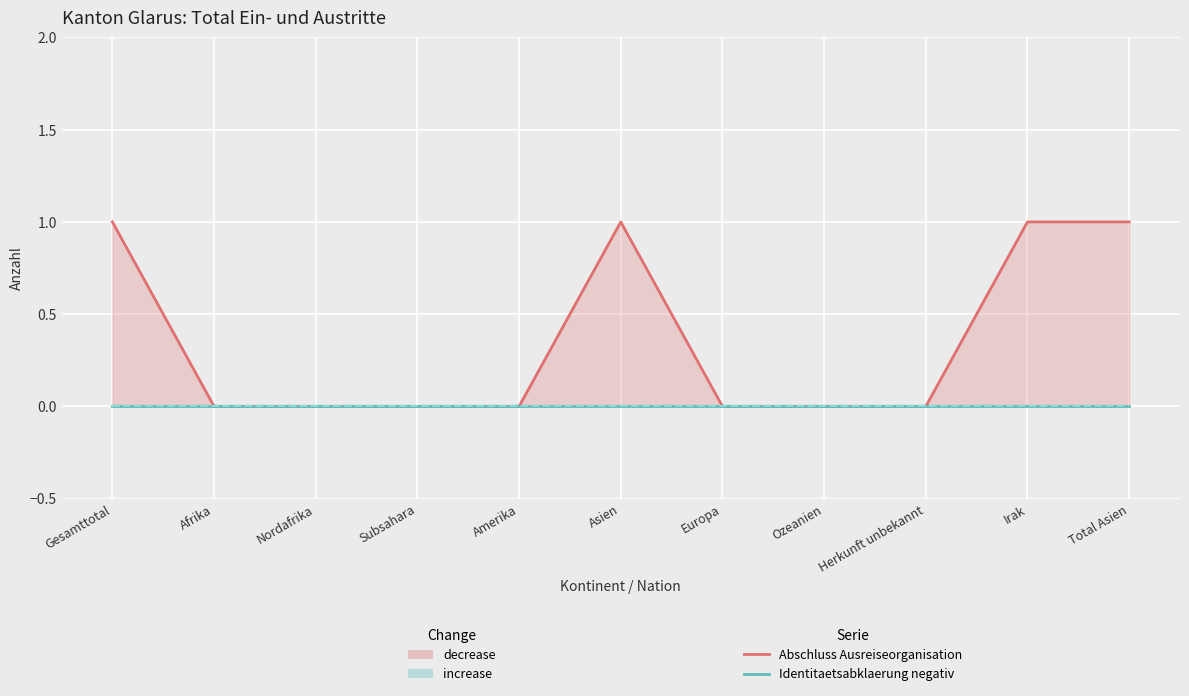

True or false: Beginn Papierbeschaffung and Papiere selbst beschafft intersect in this chart.

False